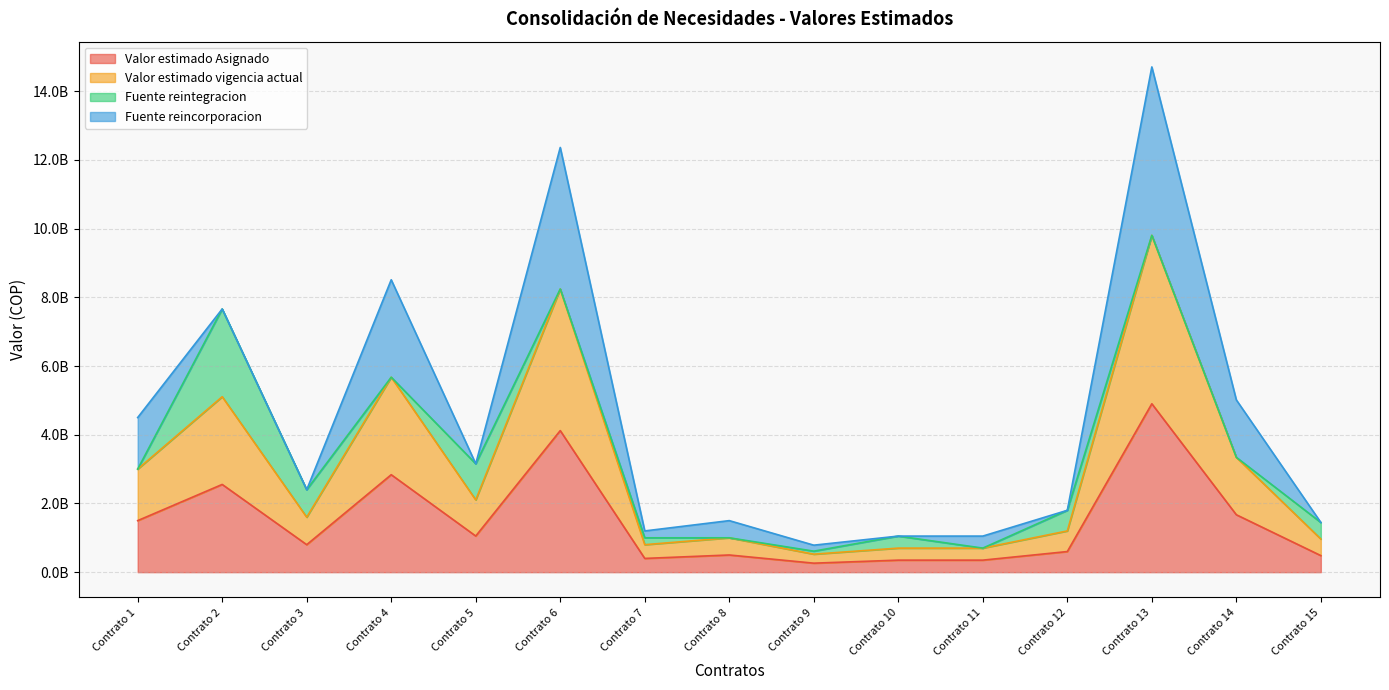

What is the lowest value of the Valor estimado Asignado series?

261882536